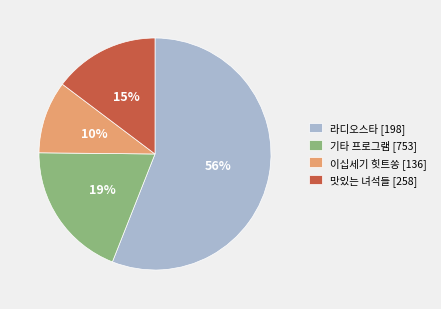

What is the largest slice in the pie chart?

라디오스타 [198]